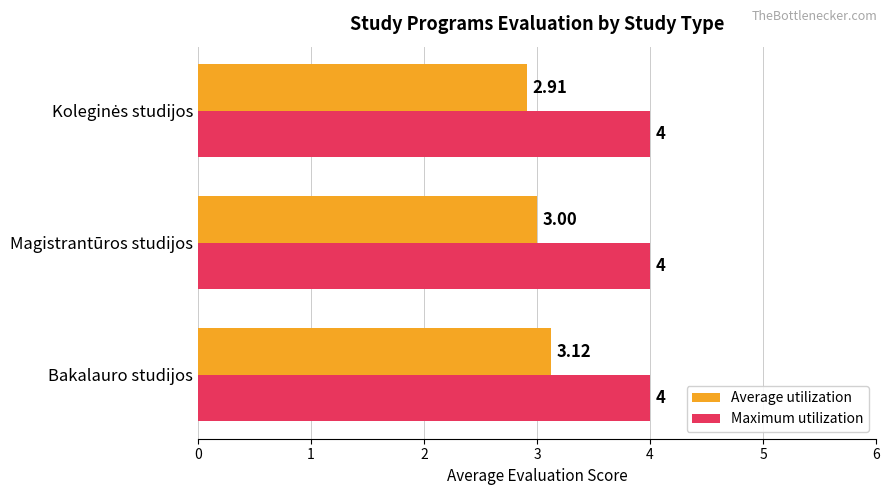

Rank the series by their maximum value, from highest to lowest.

Maximum utilization, Average utilization